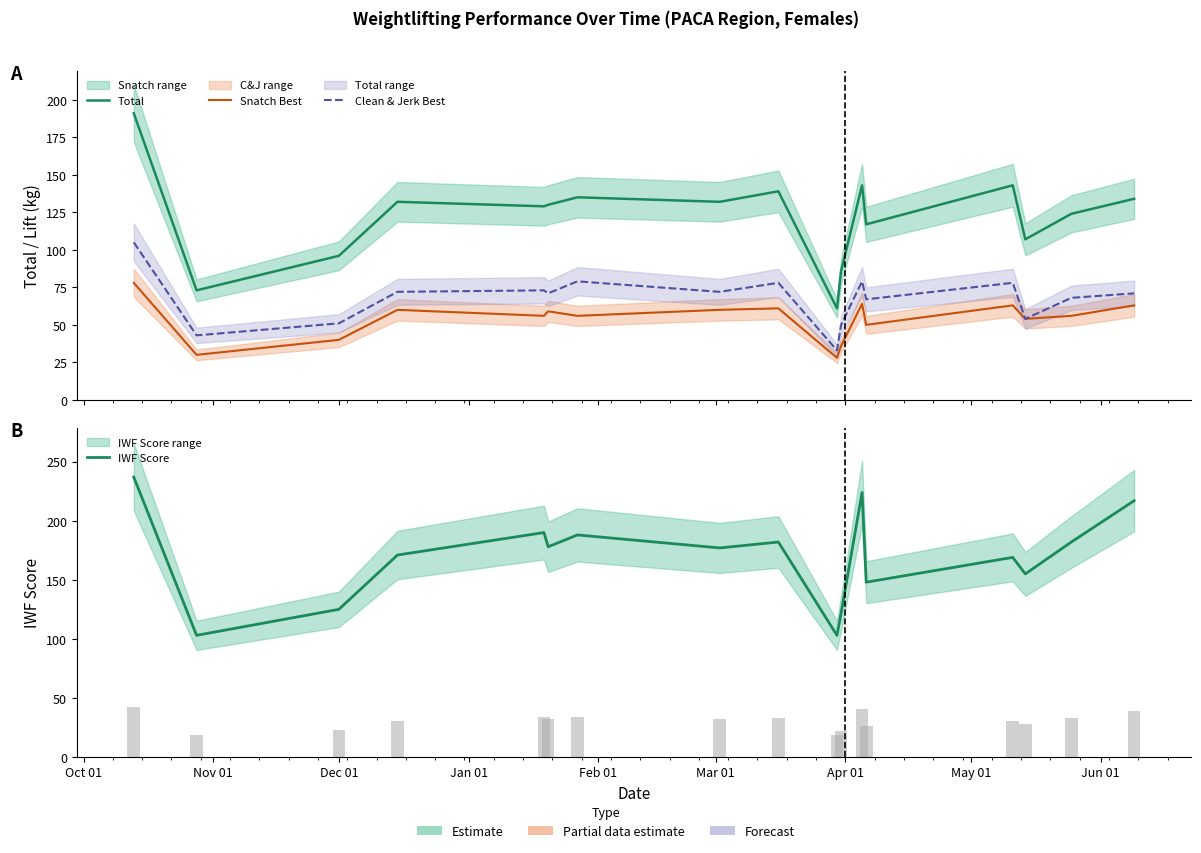

At how many categories does at least one series exceed 166?

11